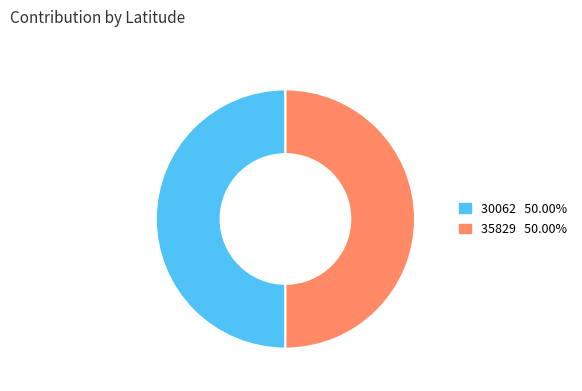

Combined, do 35829 50.00% and 30062 50.00% account for over 50%?

Yes